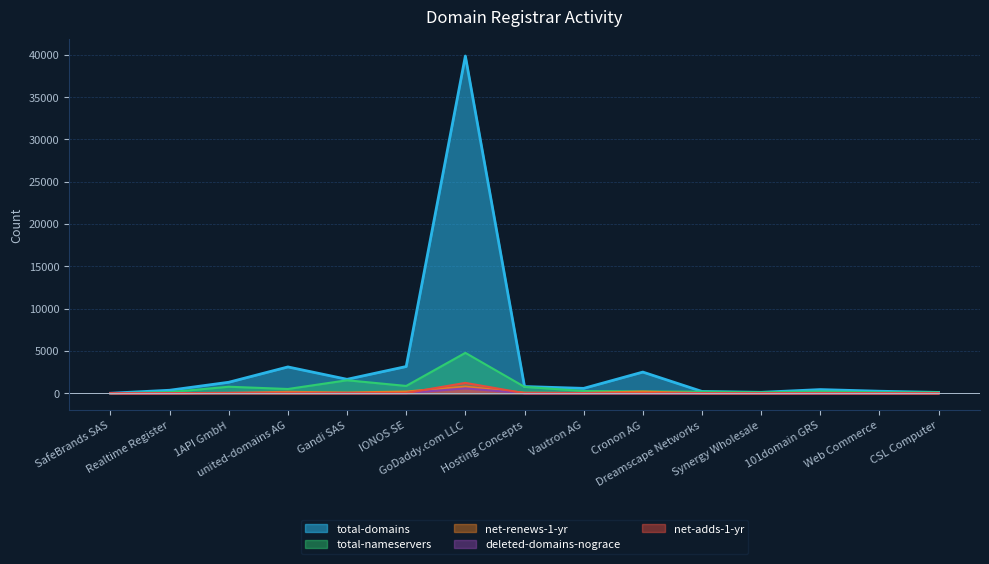

What is the average value of the net-renews-1-yr series?

113